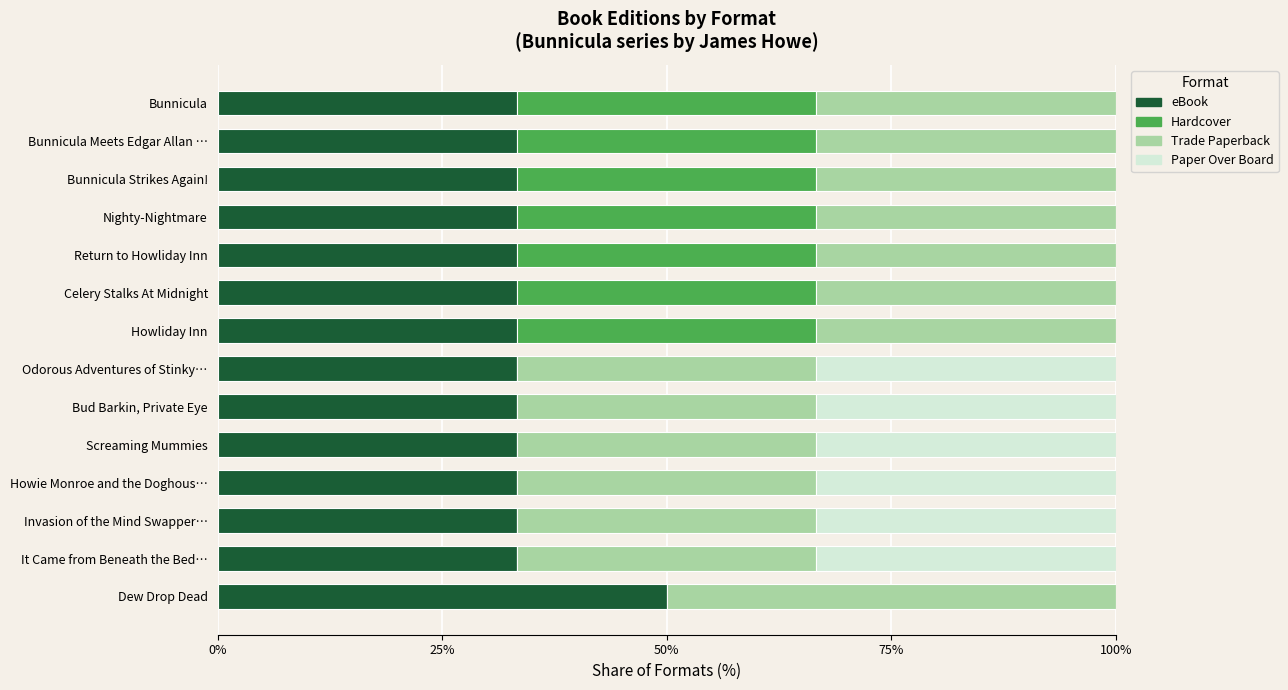

Which category has the highest value in the eBook series?

Dew Drop Dead